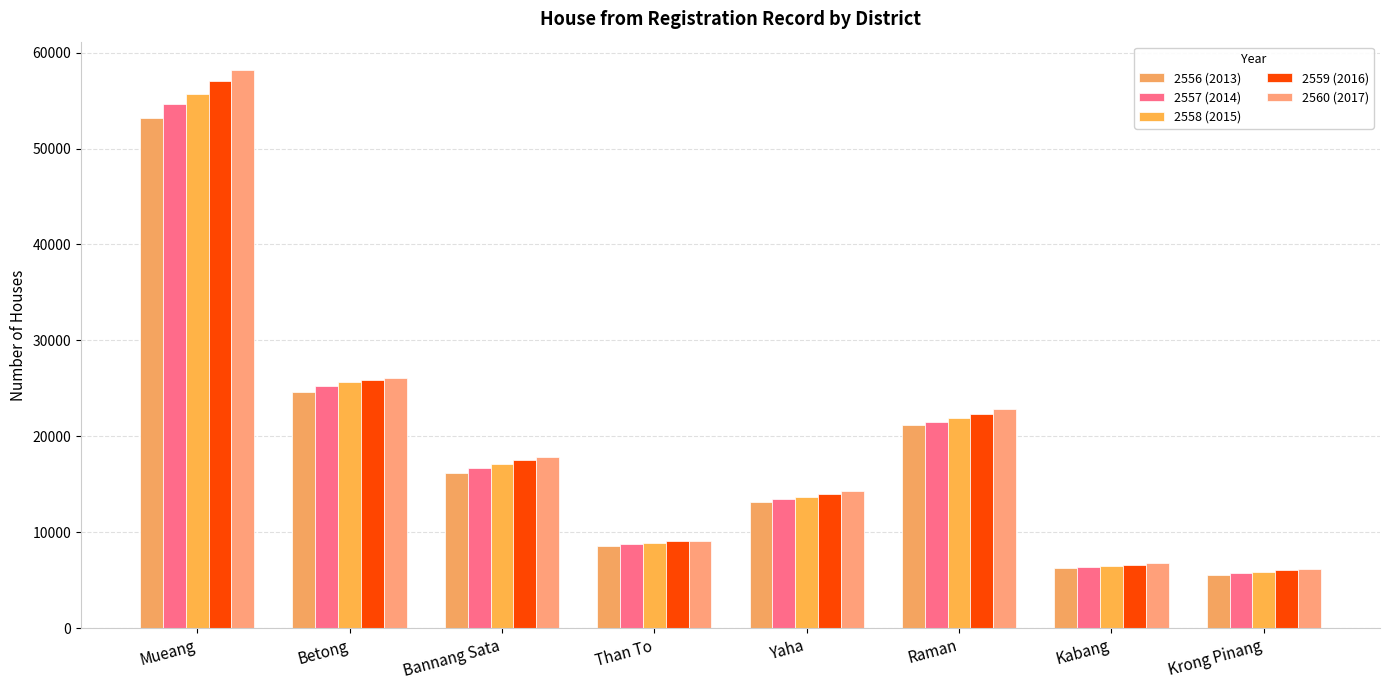

What is the label of the 5th bar from the left?

Yaha